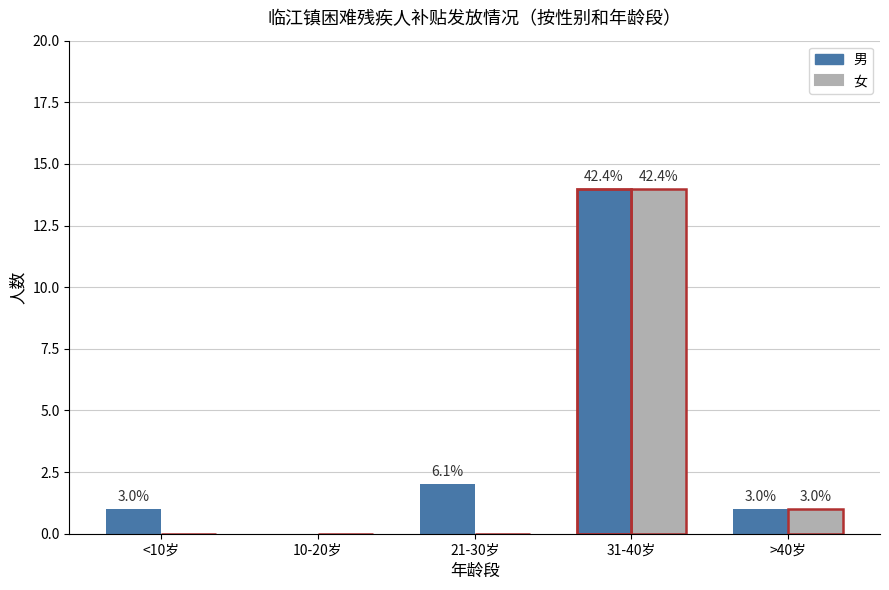

Between 10-20岁 and 31-40岁, which is larger?

31-40岁